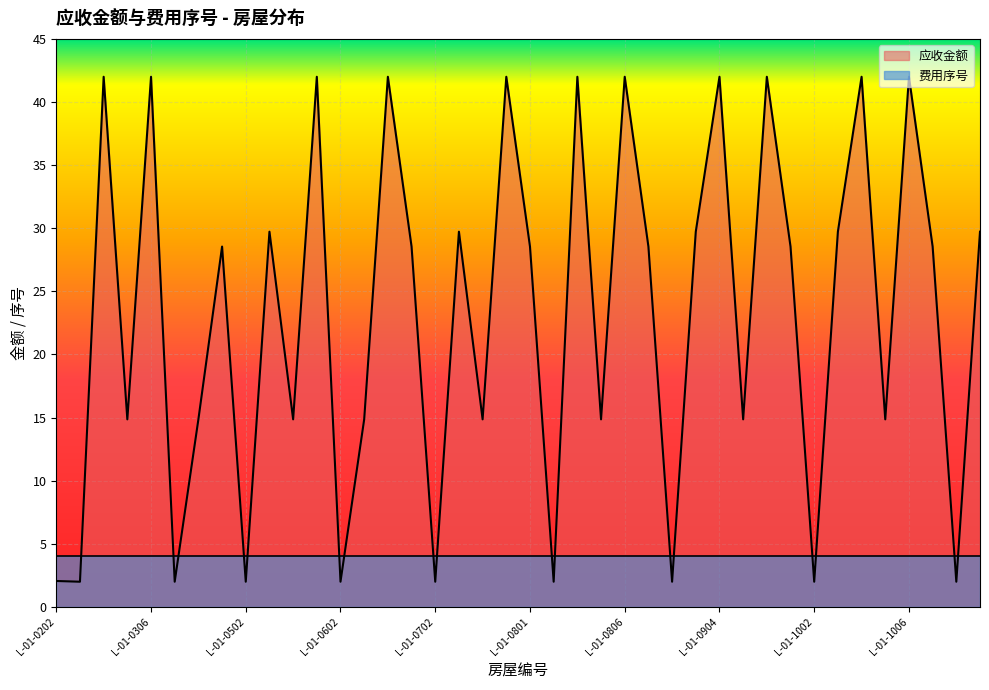

What is the sum of the values at L-01-1103 and L-01-1003?

59.5